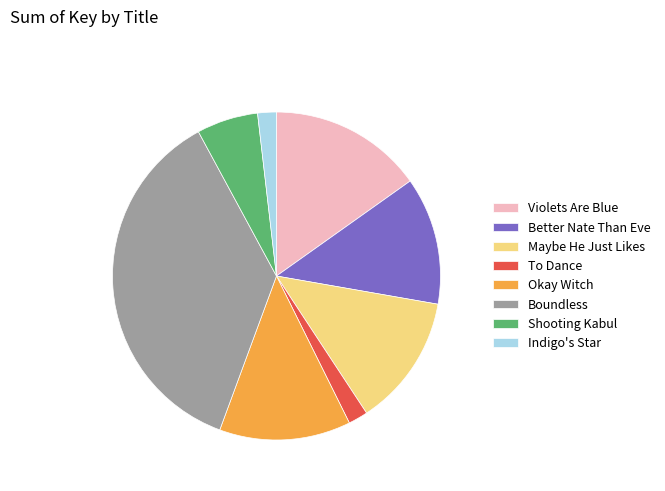

What is the largest slice in the pie chart?

Boundless